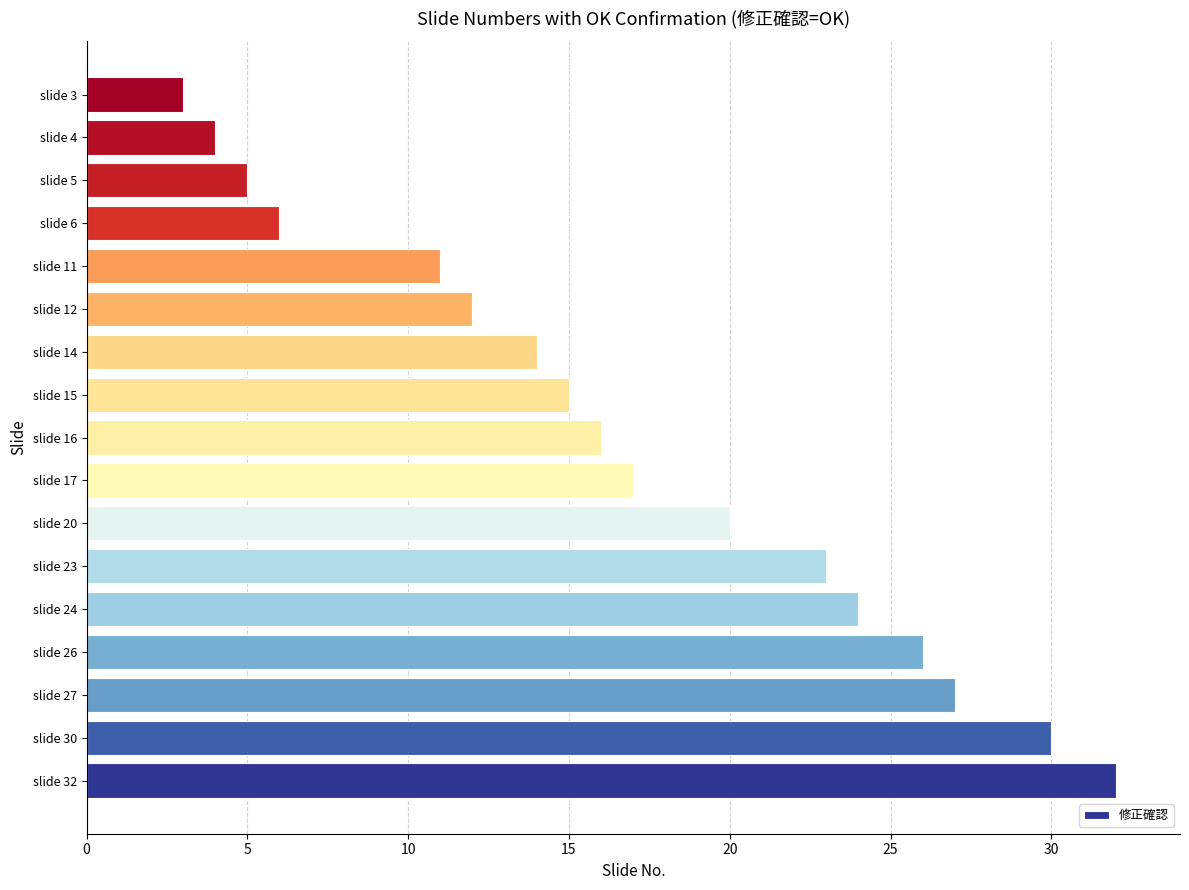

What is the maximum value shown in the chart?

32